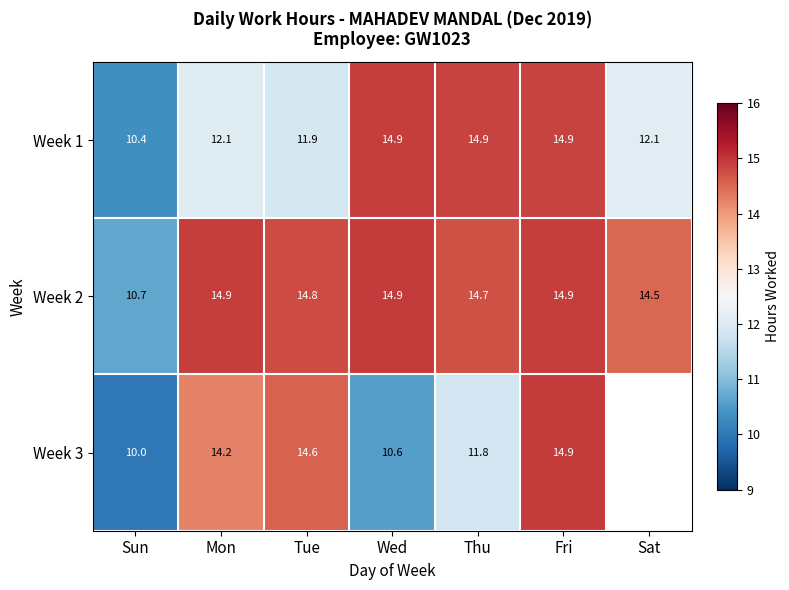

What is the difference between the Week 2 values at Wed and Thu?

0.2